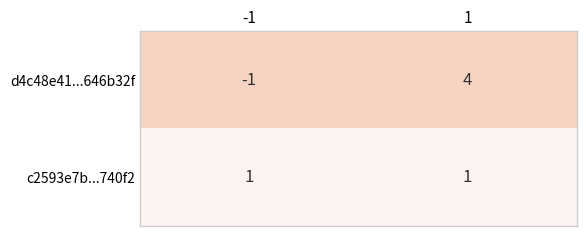

Which series changed the most between -1 and 1?

d4c48e41...646b32f